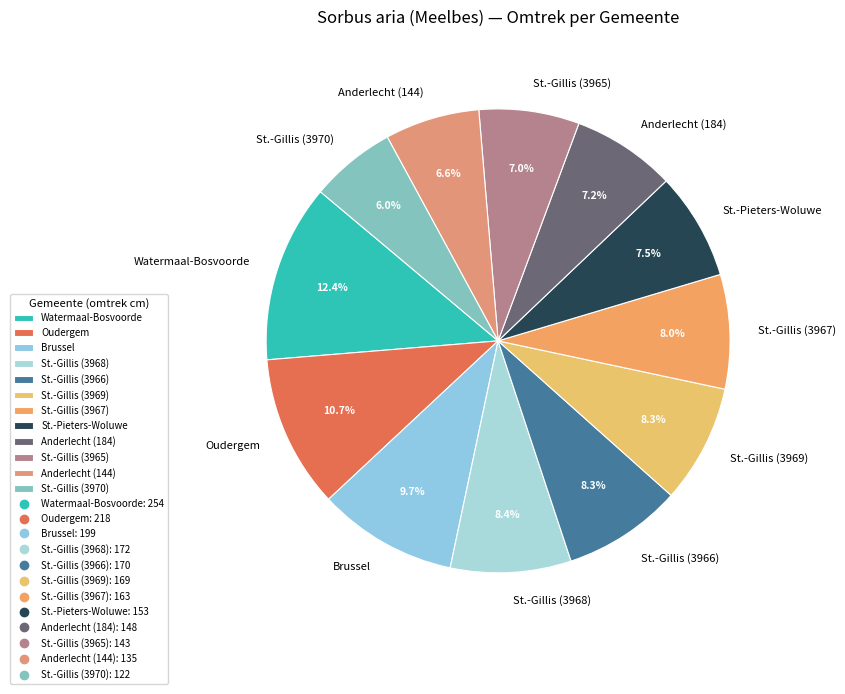

Between Brussel and St.-Gillis (3967), which is larger?

Brussel